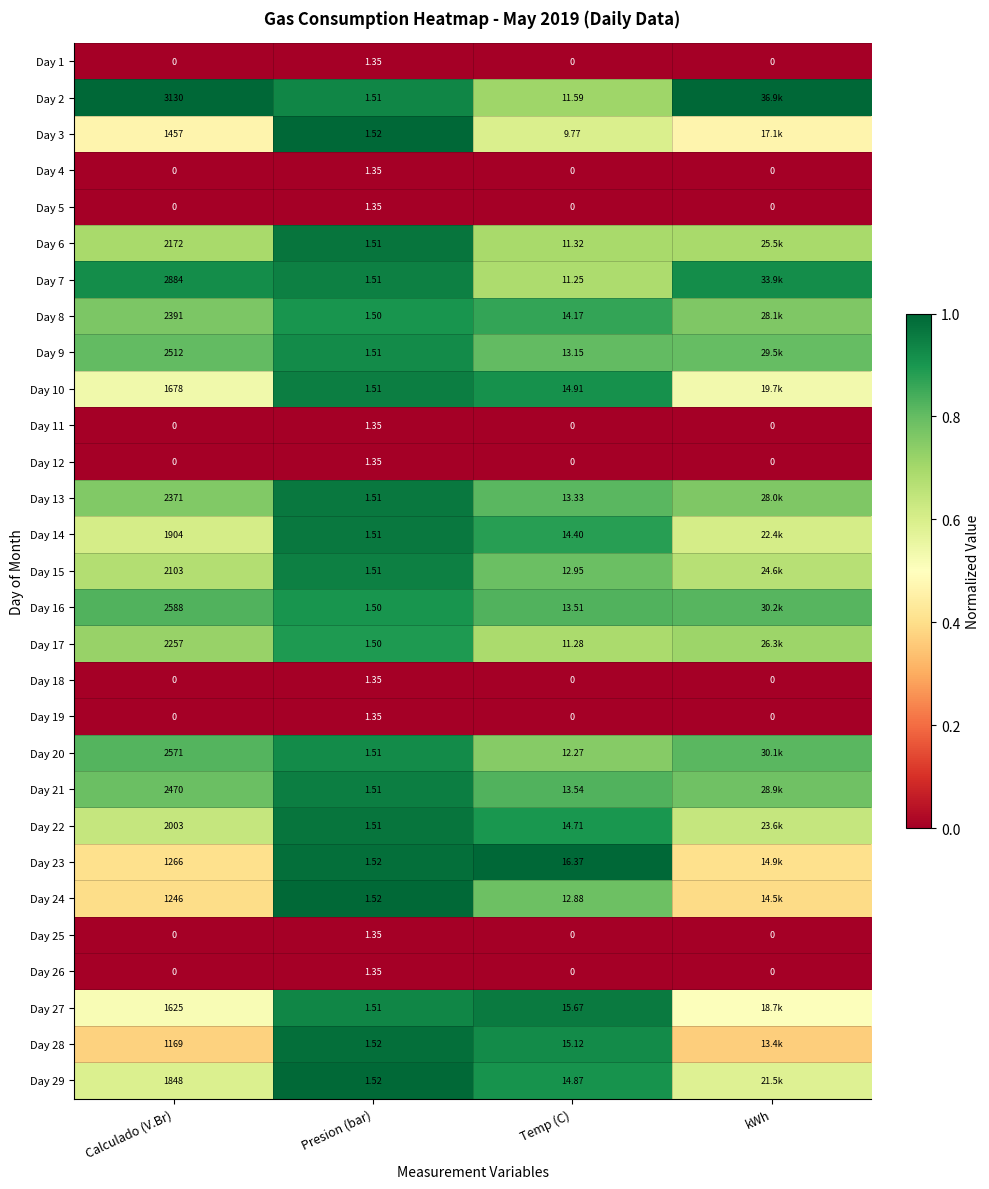

Between Calculado (V.Br) and Temp (C), which is larger?

Calculado (V.Br)